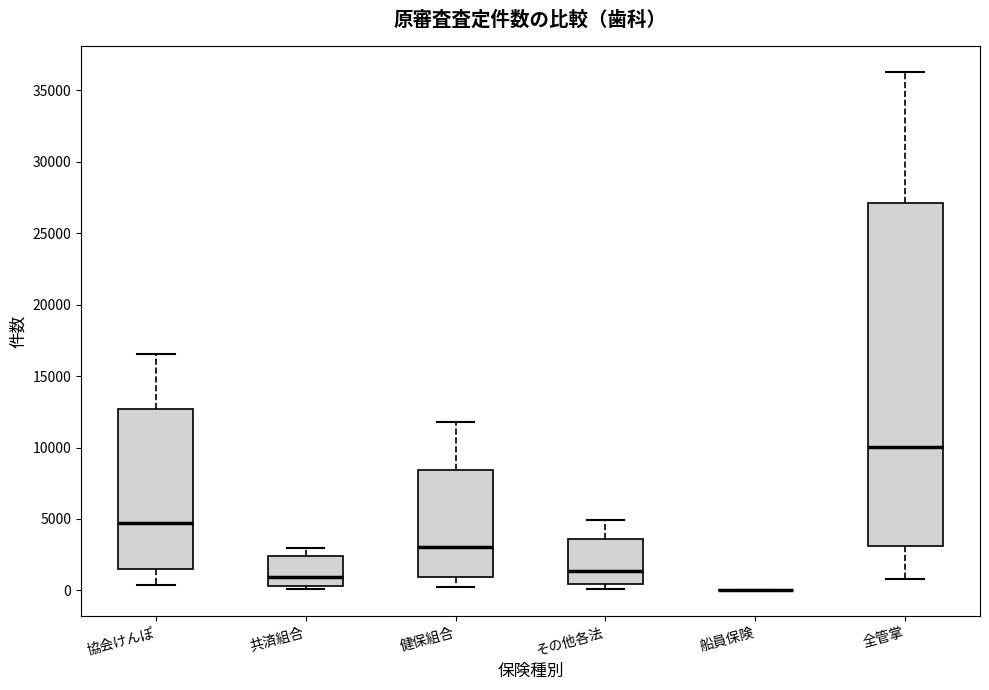

Reading left to right, transcribe this box plot: for each box, give where its median line is, the range the box spans, and where its two whiskers end, as read against the y-axis. The values are not printed on the chart, so give them approximately, as read against the axis.

協会けんぽ: median 4500, box 1500 to 12500, whiskers 500 to 16500
共済組合: median 1000, box 500 to 2500, whiskers 0 to 3000
健保組合: median 3000, box 1000 to 8500, whiskers 500 to 12000
その他各法: median 1500, box 500 to 3500, whiskers 0 to 5000
船員保険: box collapsed to a line at 0, whiskers 0 to 0
全管掌: median 10000, box 3000 to 27000, whiskers 1000 to 36500